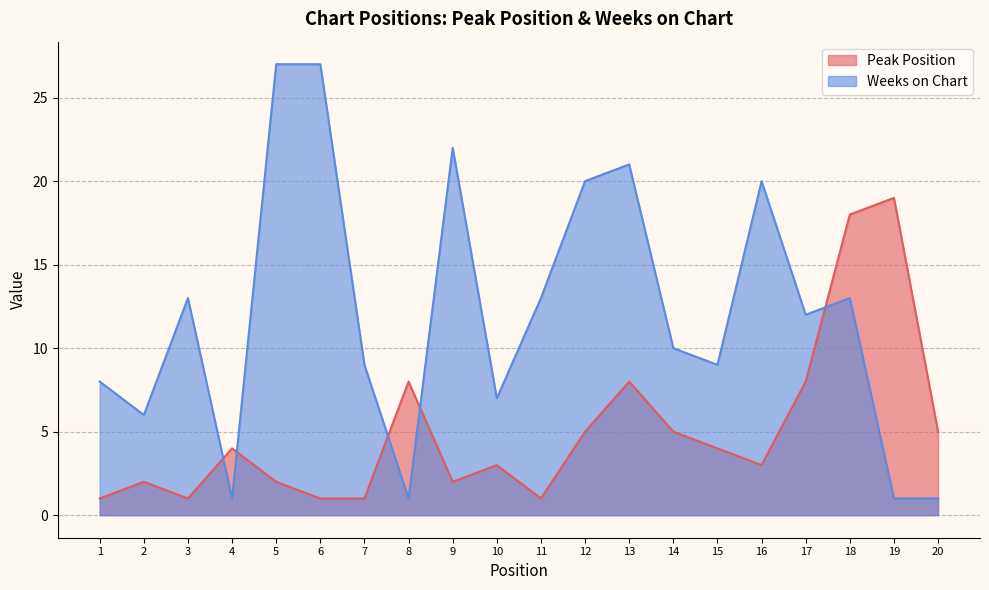

How many interior local peaks does the Weeks on Chart series have?

5